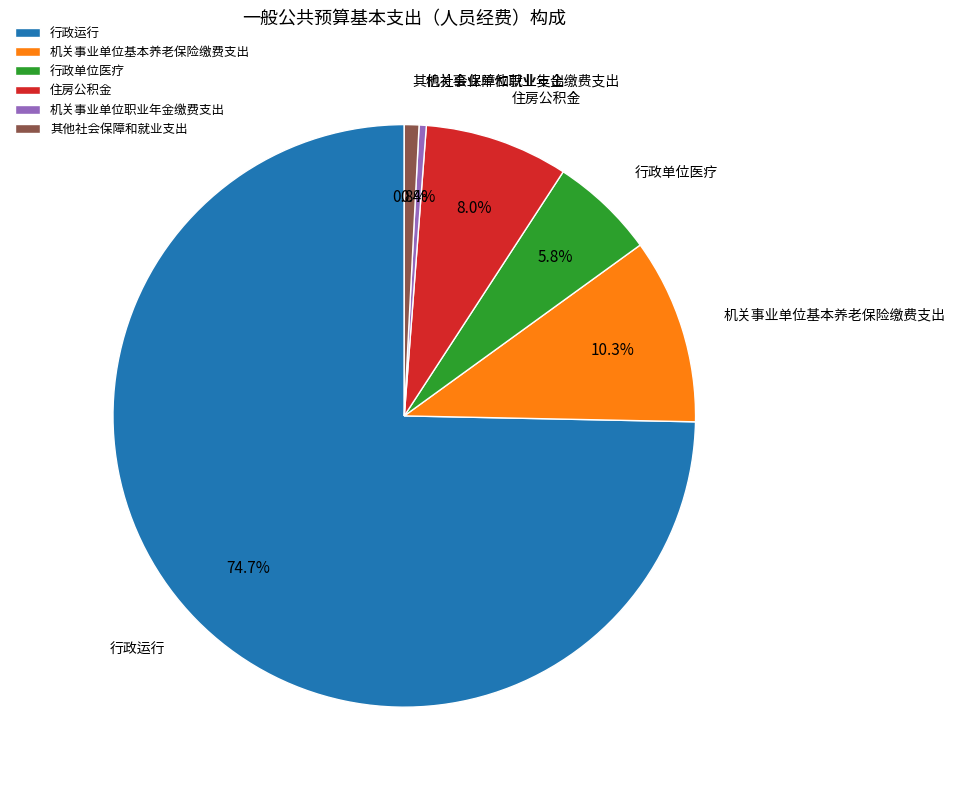

Which slice is the largest?

行政运行